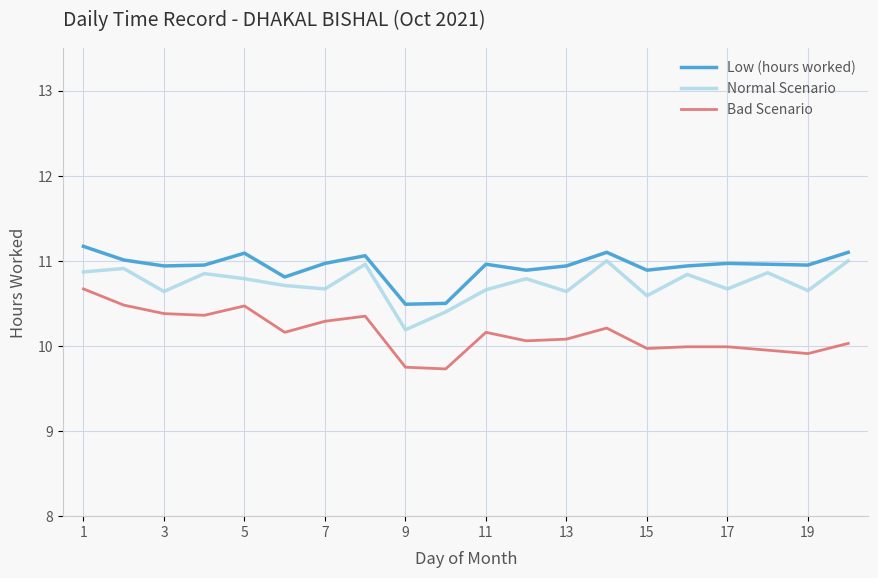

What is the smallest value displayed?

9.7